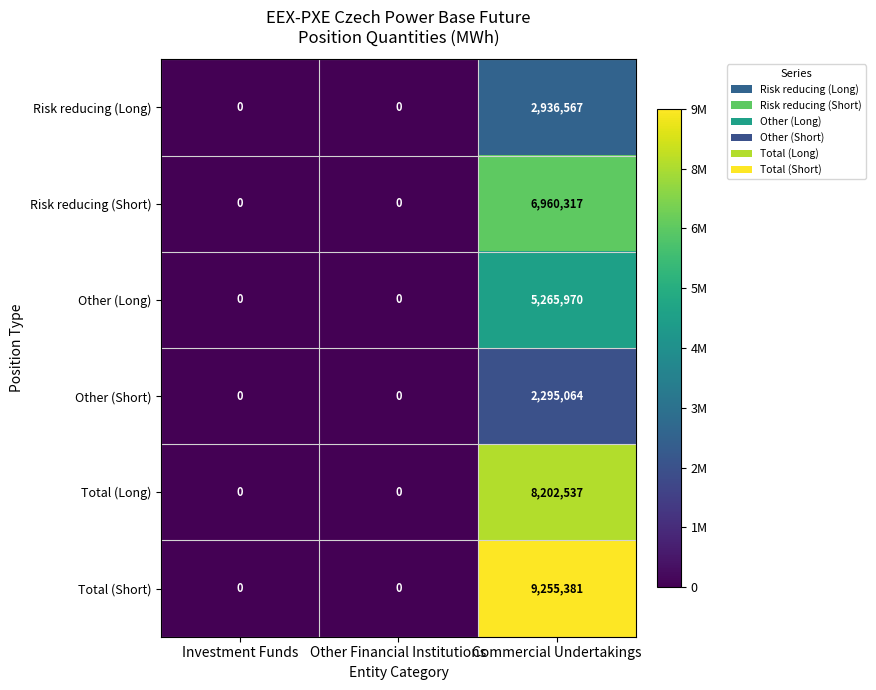

Which series has the largest total across all categories?

Total (Short)